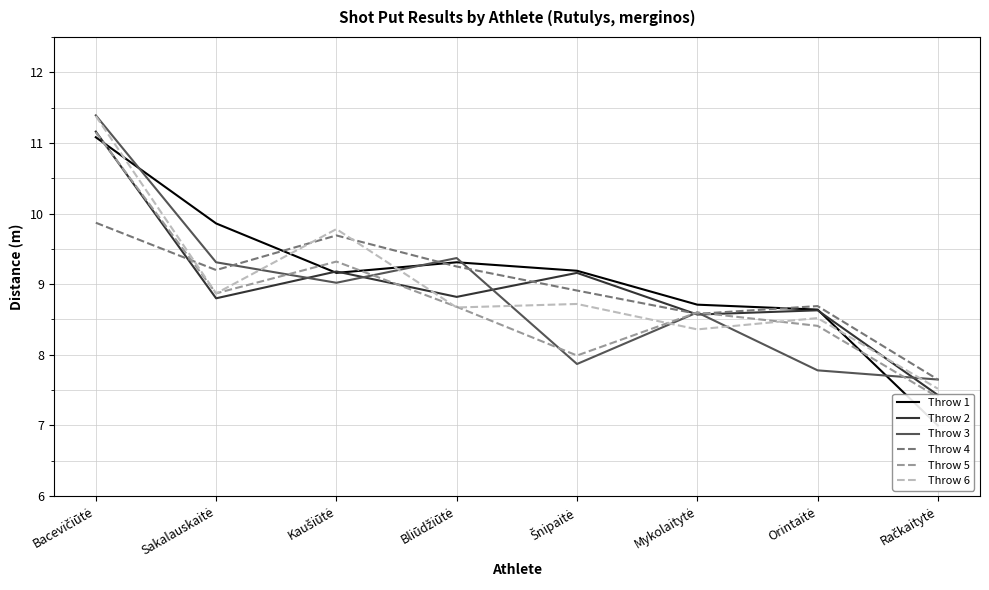

The value of Throw 1 at Sakalauskaitė is 9.9. True or false?

True